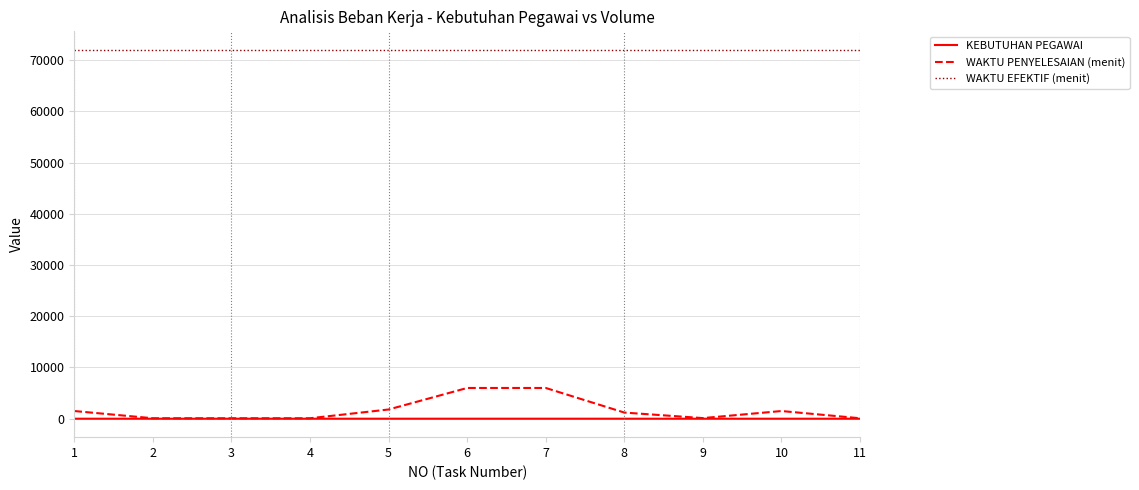

What is the maximum value for WAKTU PENYELESAIAN (menit)?

6000.0